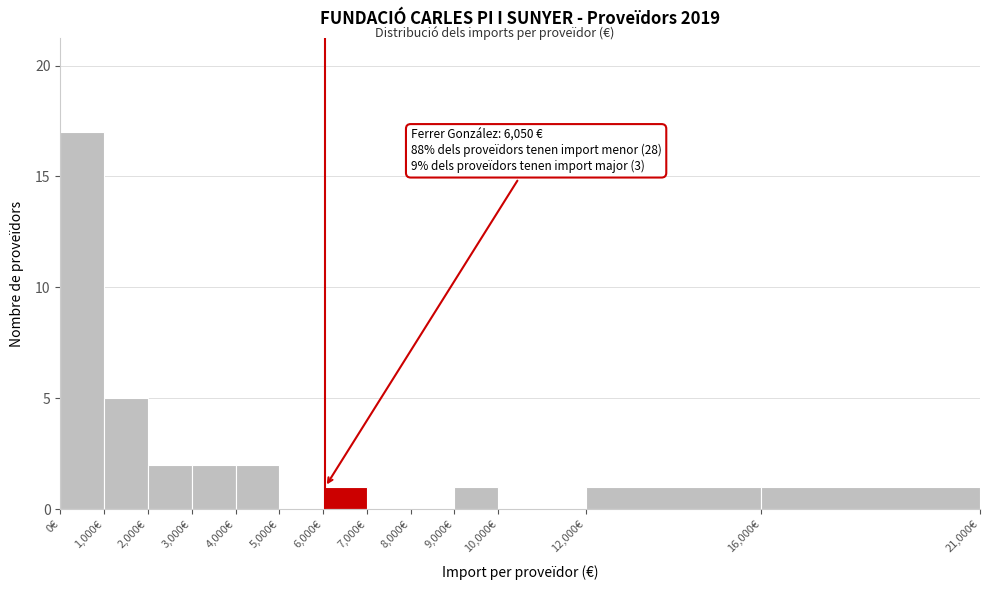

Which range on the x-axis has the tallest bar?

0 to 1000